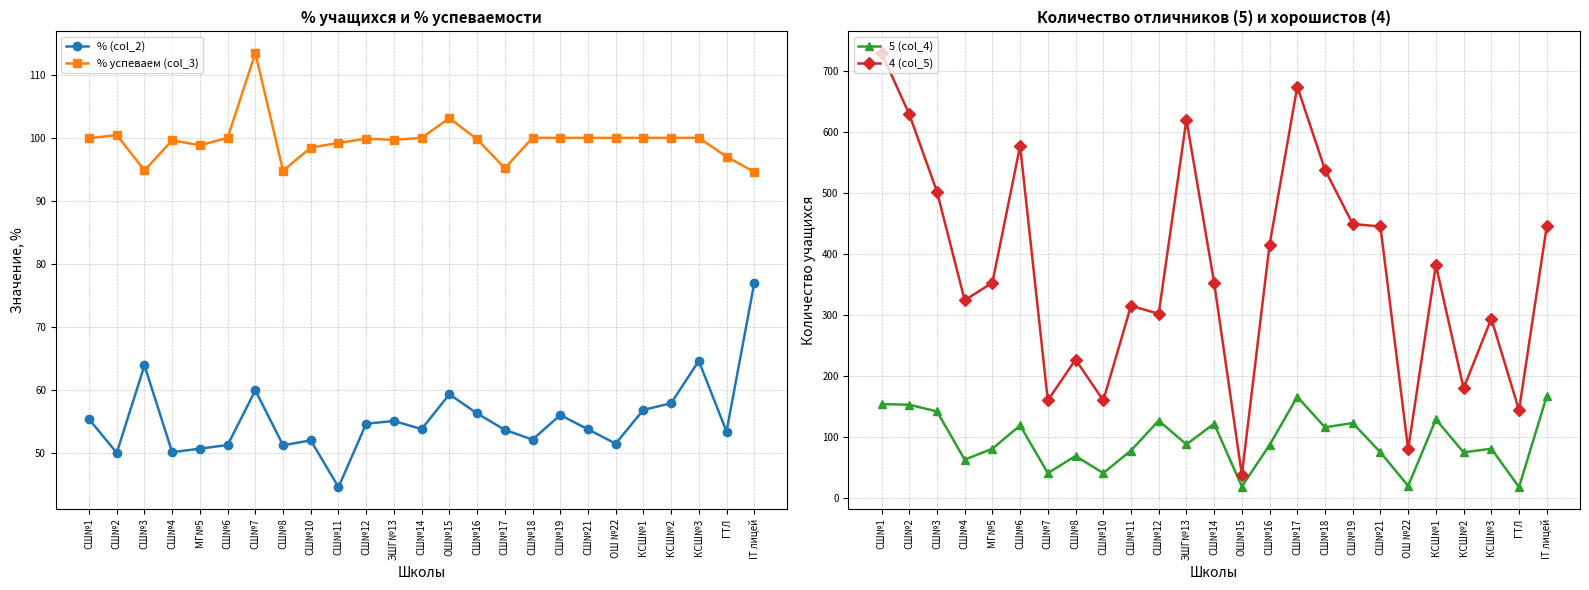

What is the sum of the % (col_2) values at МГ№5 and КСШ№1?

107.7